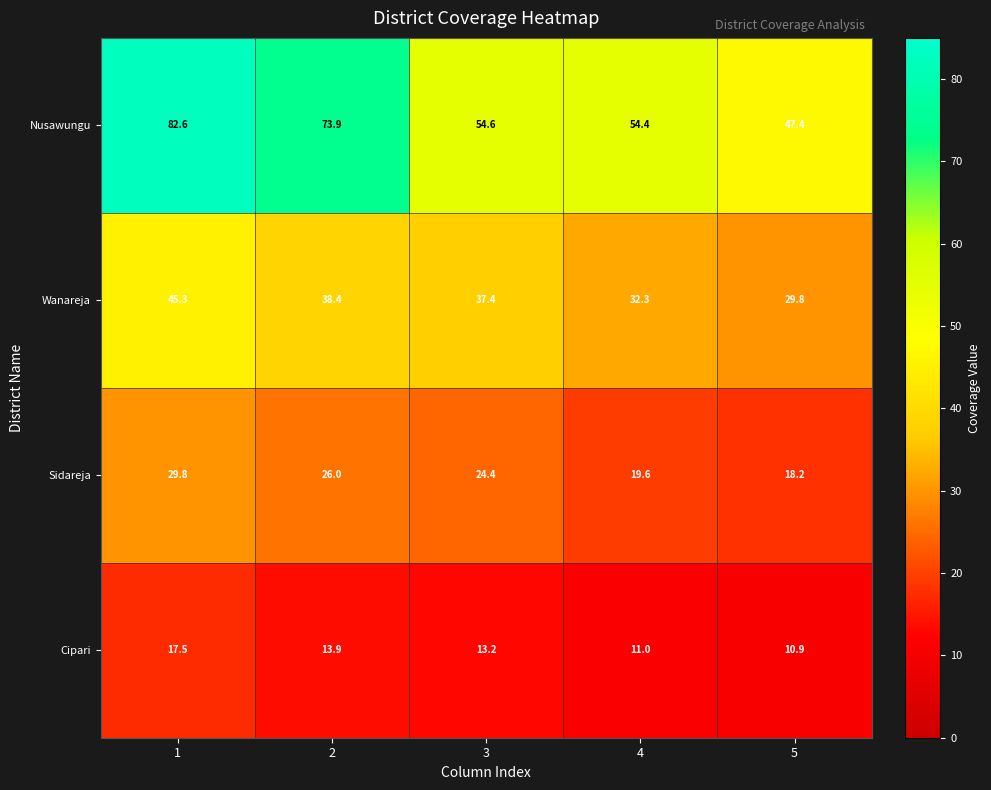

True or false: Sidareja has a value of 26.0 at 2.

True